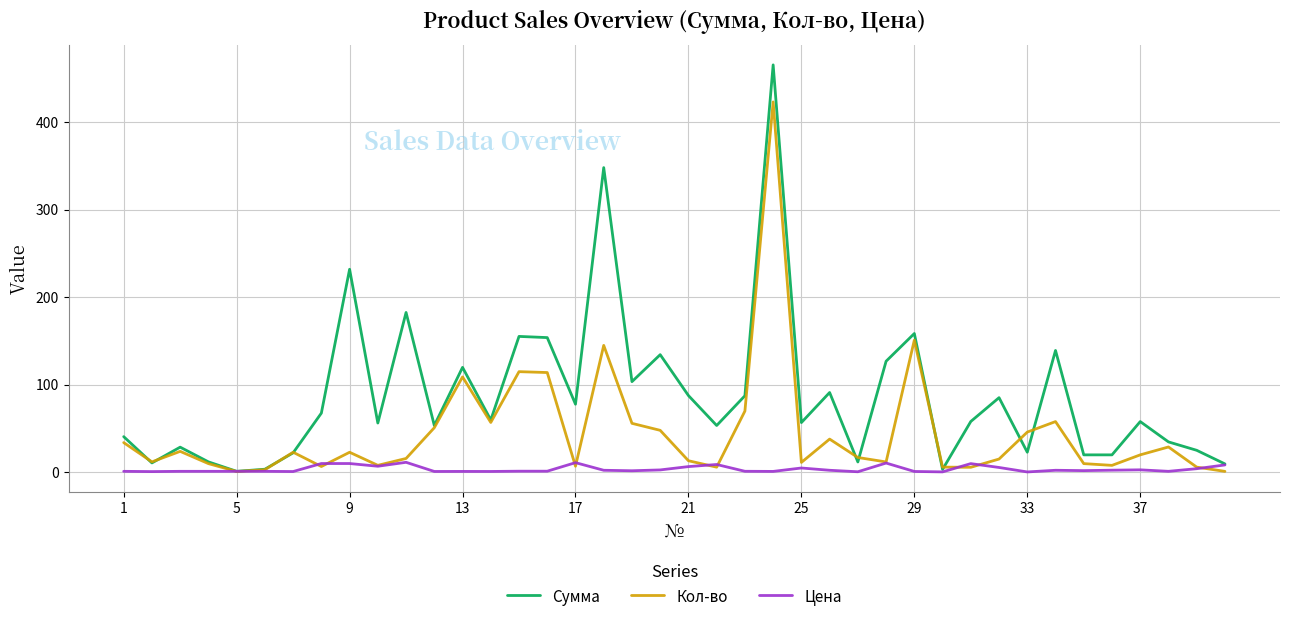

List the series in order of their overall mean, highest first.

Сумма, Кол-во, Цена